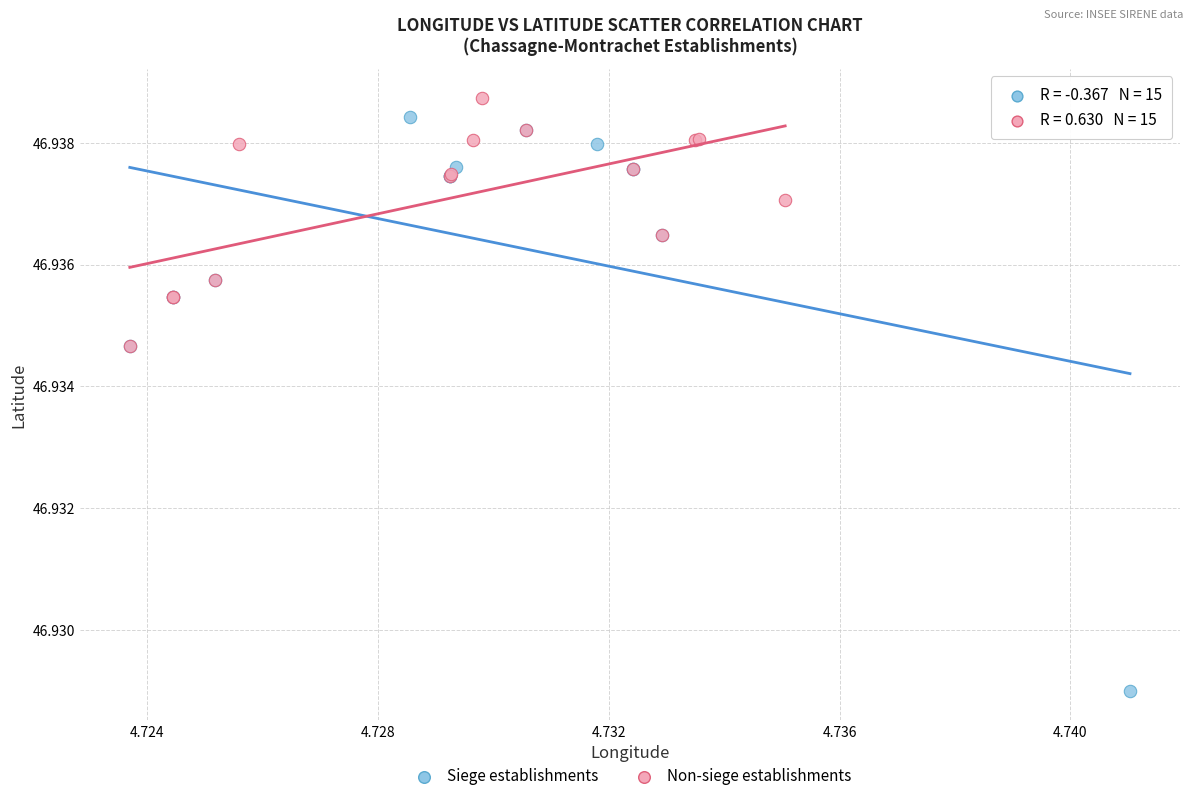

Which series has the widest spread of Y values?

Siege establishments